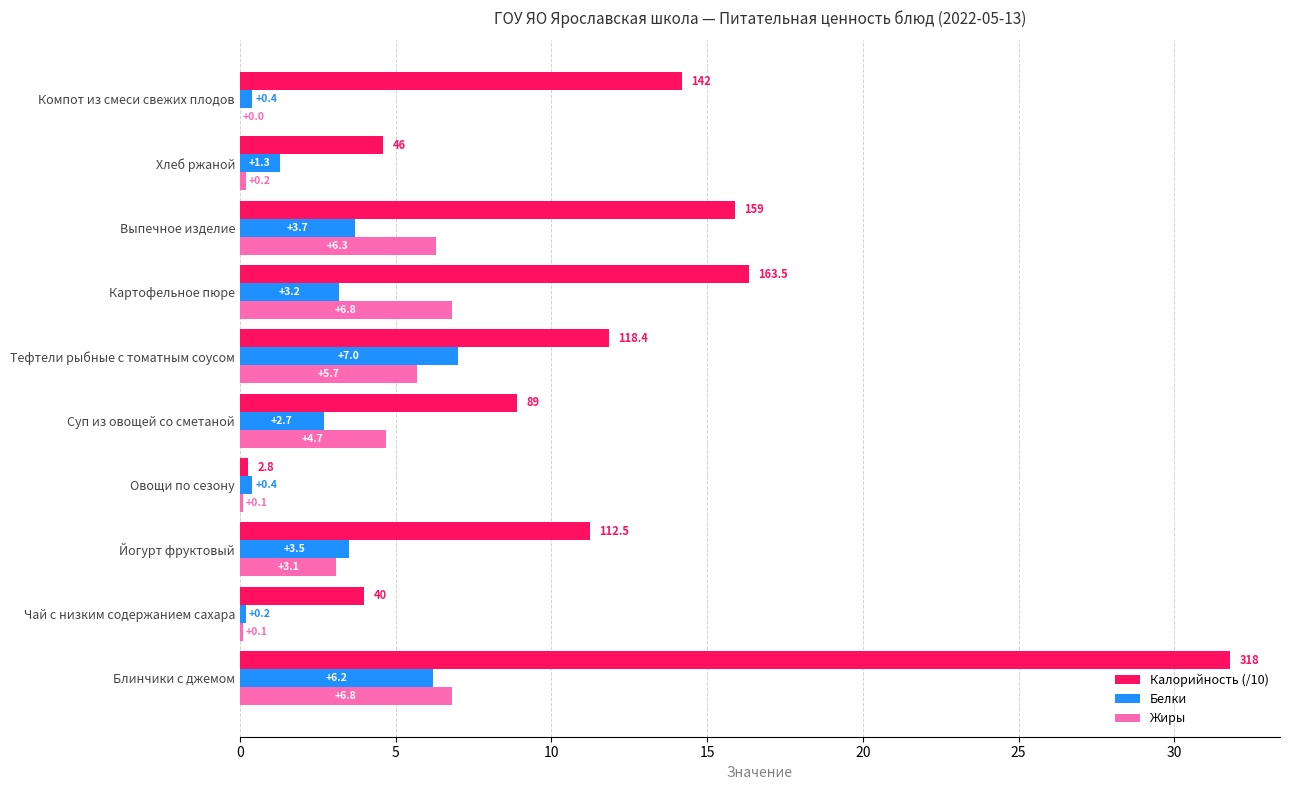

What value does the Белки series have at Йогурт фруктовый?

3.5